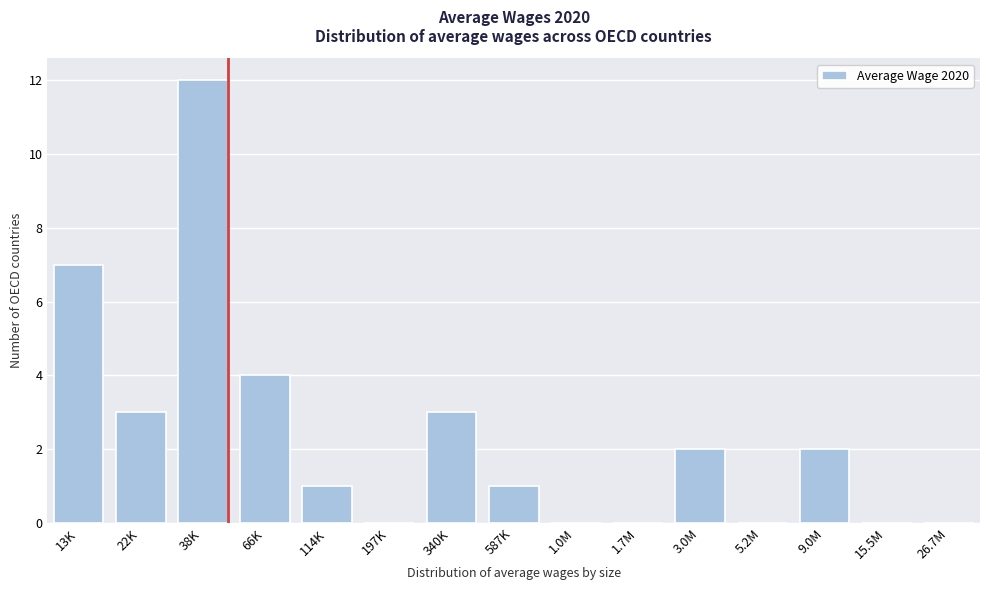

Reading left to right, list all the values displayed in this chart.

13K=7	22K=3	38K=12	66K=4	114K=1	197K=0	340K=3	587K=1	1.0M=0	1.7M=0	3.0M=2	5.2M=0	9.0M=2	15.5M=0	26.7M=0